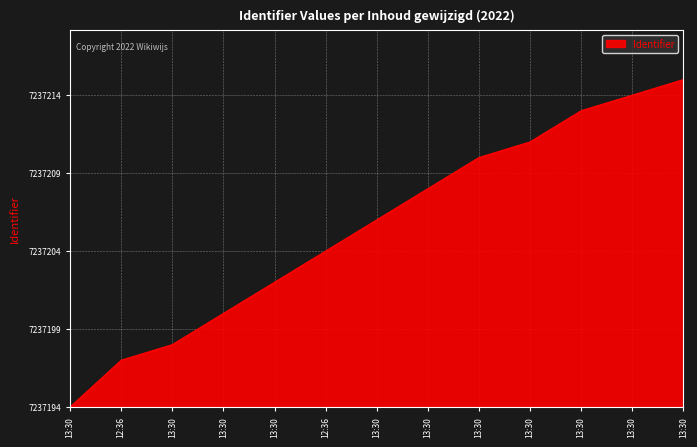

Is this an area chart (filled region under the line)?

Yes